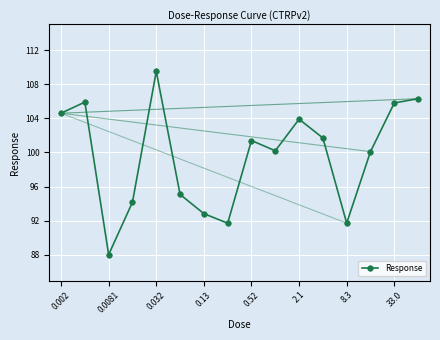

What is the difference between the maximum and minimum values?

21.5